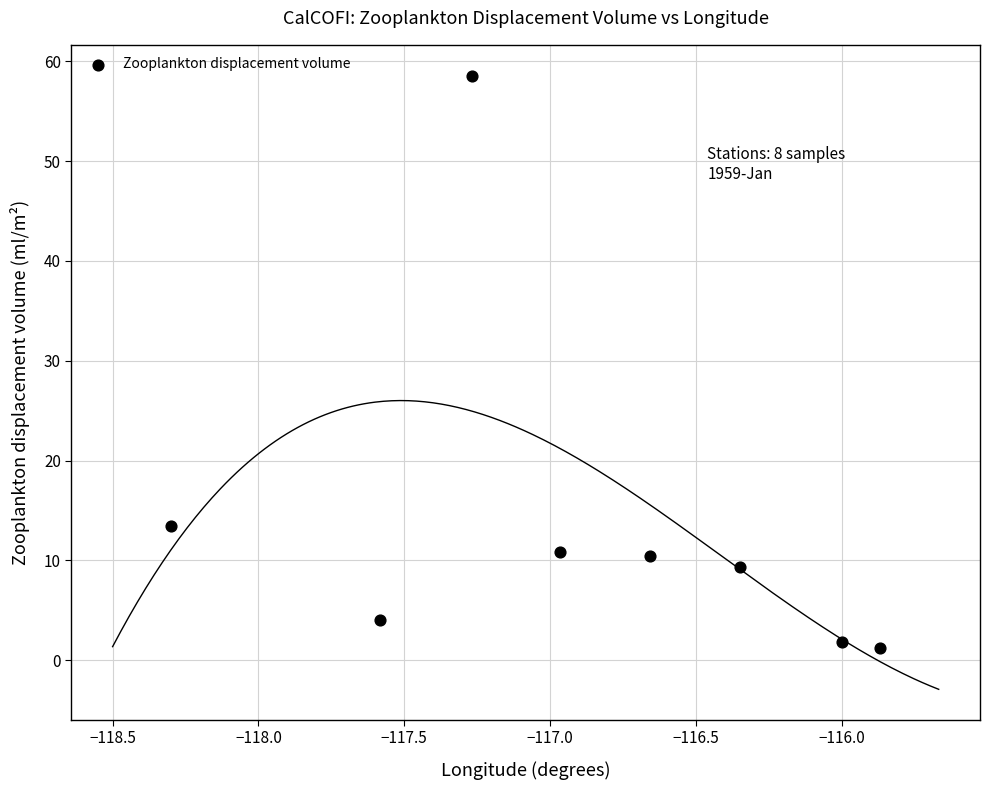

What is the range of Y values (max minus min)?

57.4